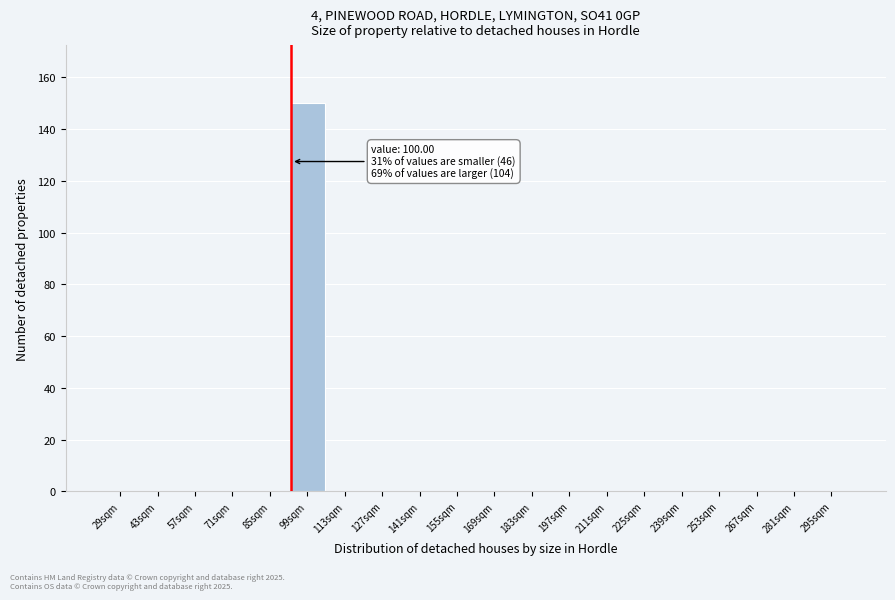

Reading left to right, what are all the values shown in this chart?

29sqm=0	43sqm=0	57sqm=0	71sqm=0	85sqm=0	99sqm=150	113sqm=0	127sqm=0	141sqm=0	155sqm=0	169sqm=0	183sqm=0	197sqm=0	211sqm=0	225sqm=0	239sqm=0	253sqm=0	267sqm=0	281sqm=0	295sqm=0